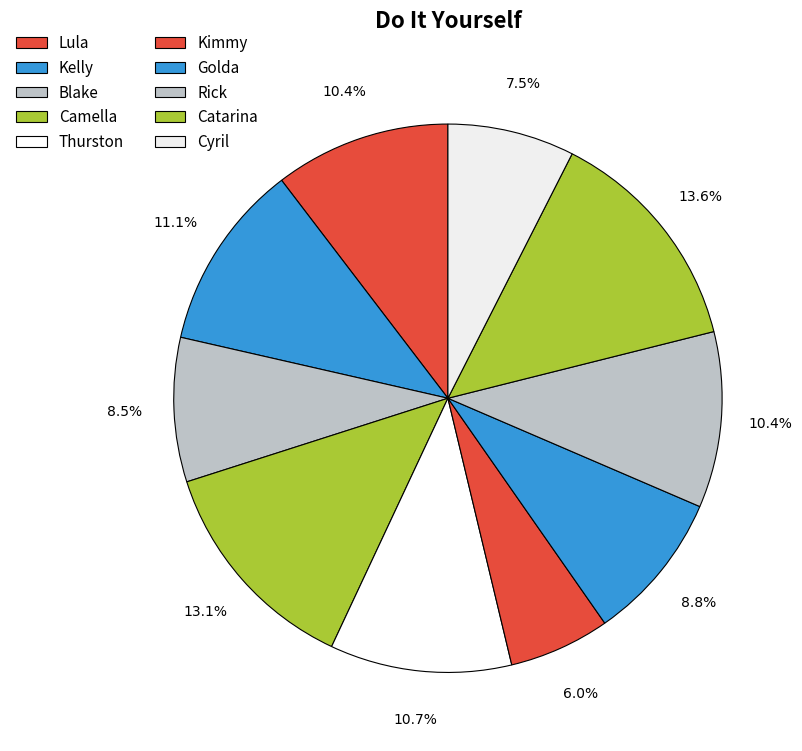

Combined, do Kimmy and Thurston account for over 50%?

No